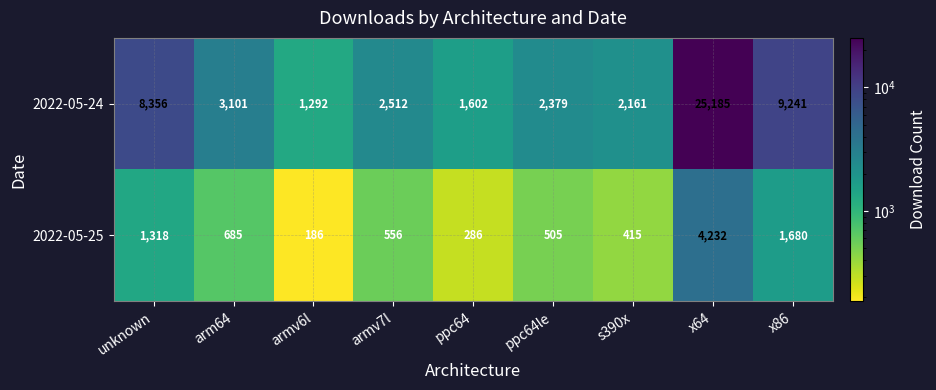

Is it true that 2022-05-25 equals 896 at armv7l?

False